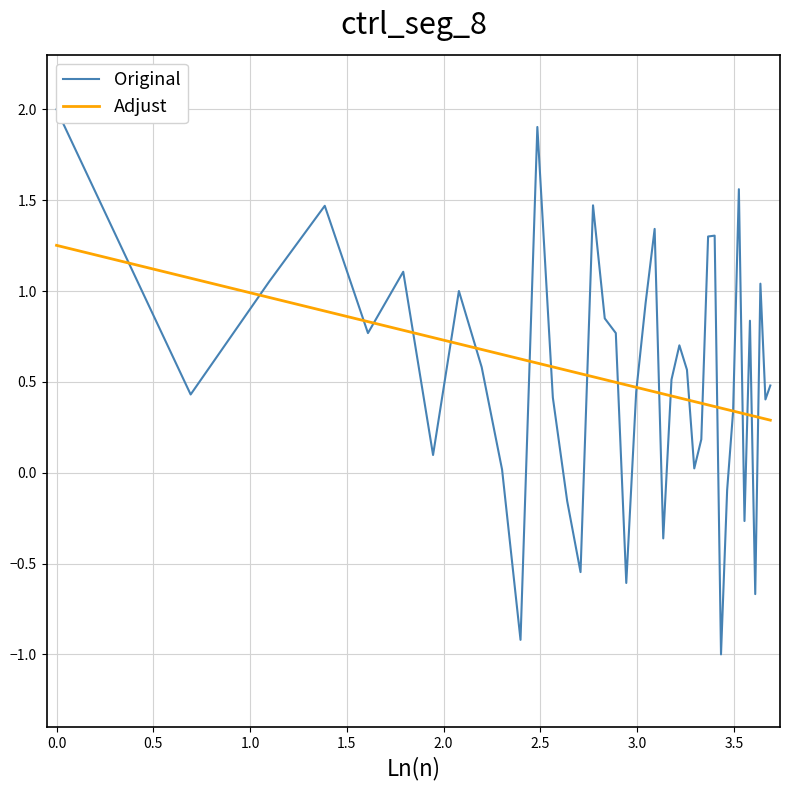

Which series has the largest total across all categories?

Original